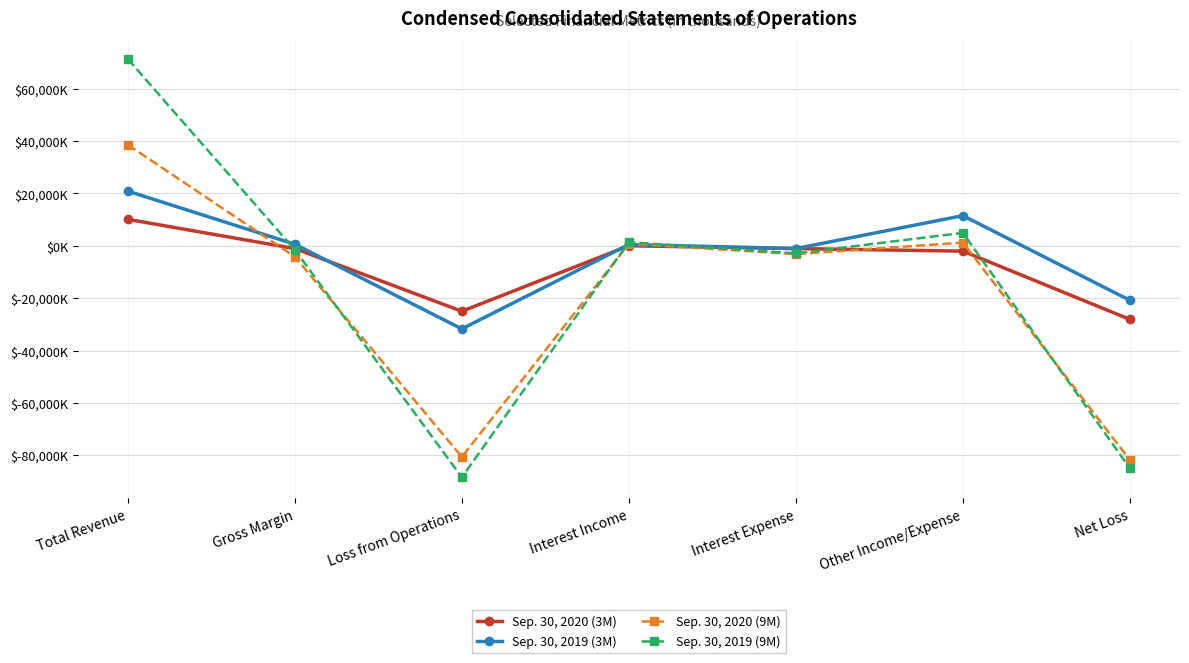

What is the value of the Sep. 30, 2020 (9M) point at the 7th from the left?

-81809